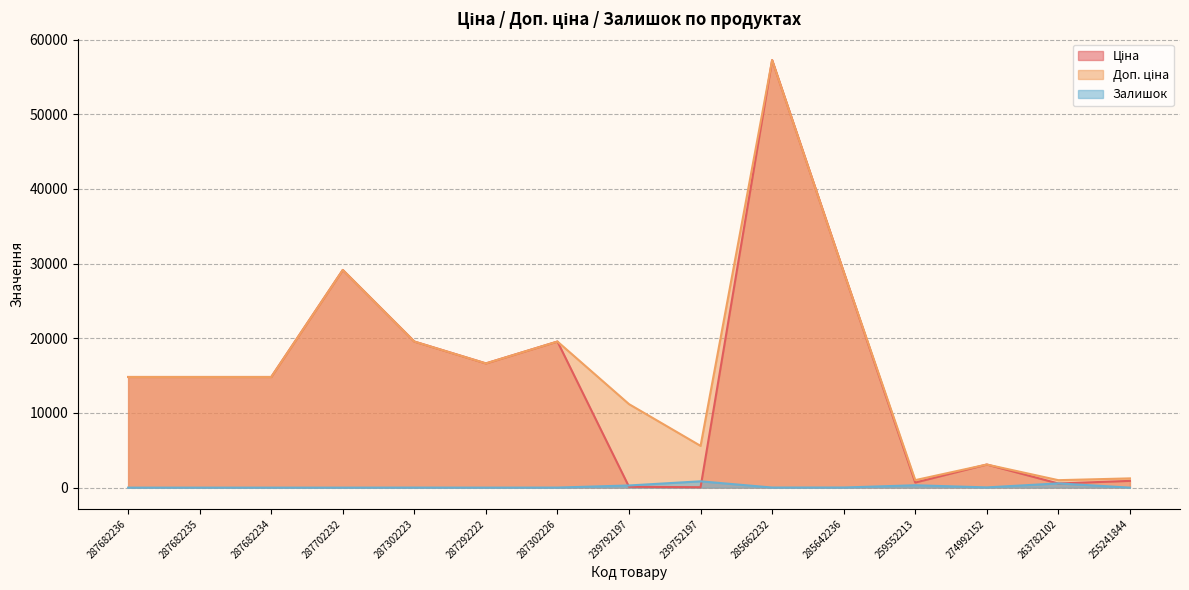

What is the average value of the Залишок series?

139.5